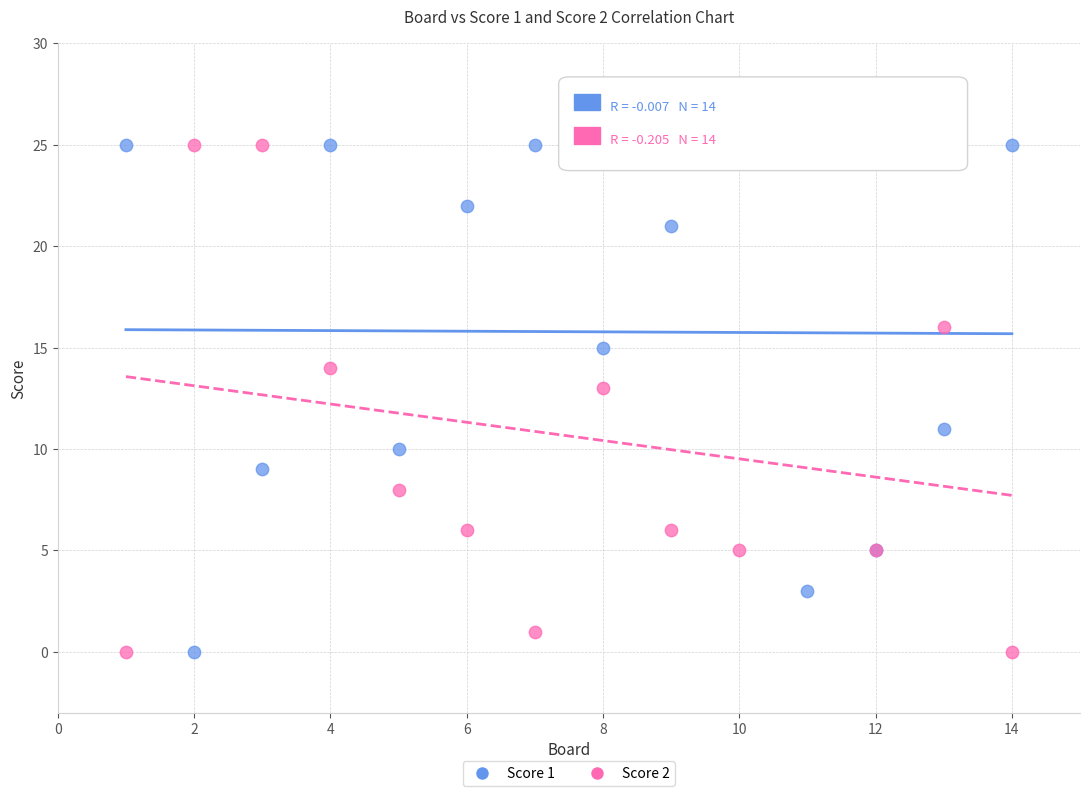

What are all the series names shown in the legend?

Score 1, Score 2